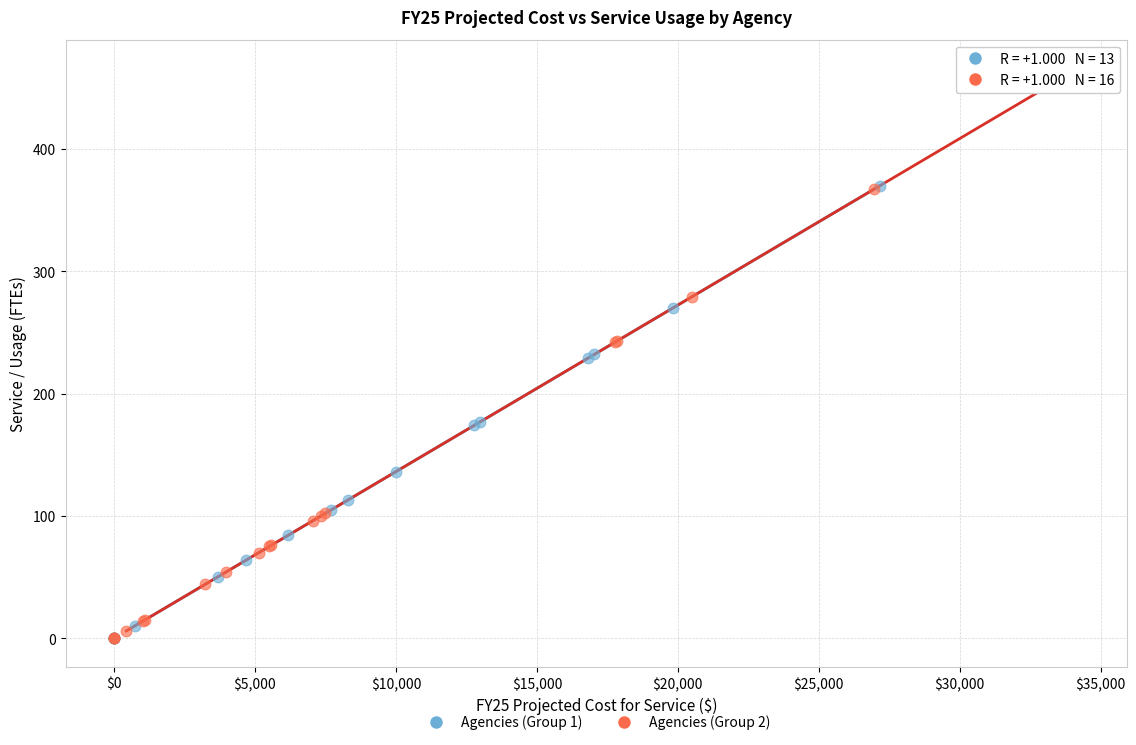

Which series contains the highest Y value?

Agencies (Group 2)